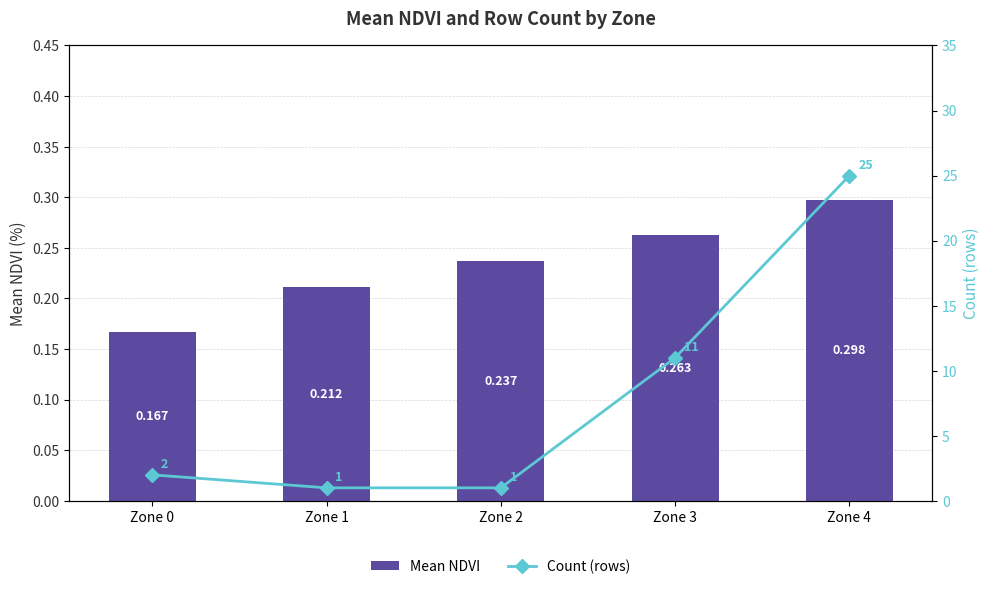

Between Zone 3 and Zone 4, which series saw the biggest shift?

Count (rows)